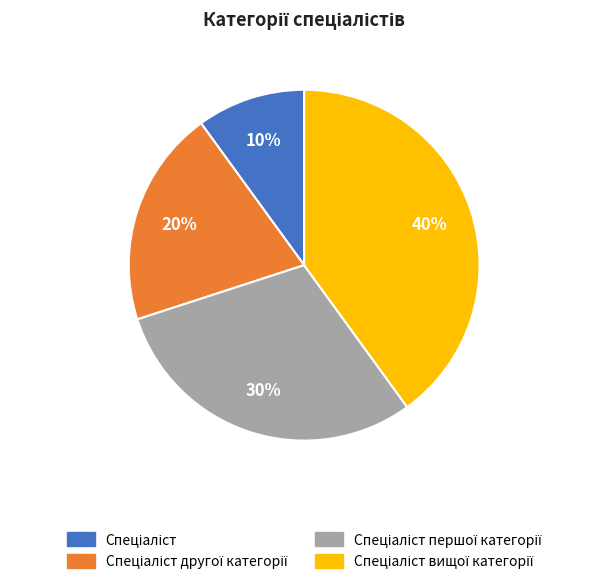

Is there any slice that represents more than half of the pie?

No